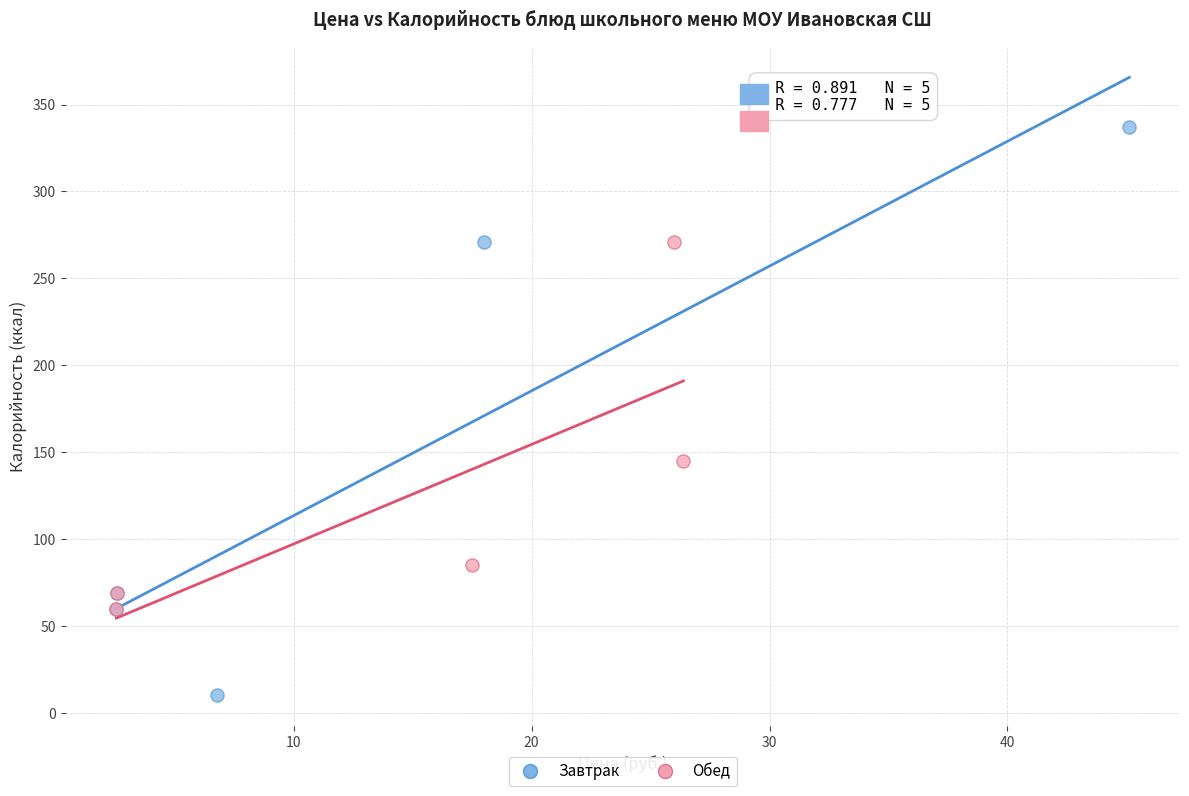

What are all the series names shown in the legend?

Завтрак, Обед